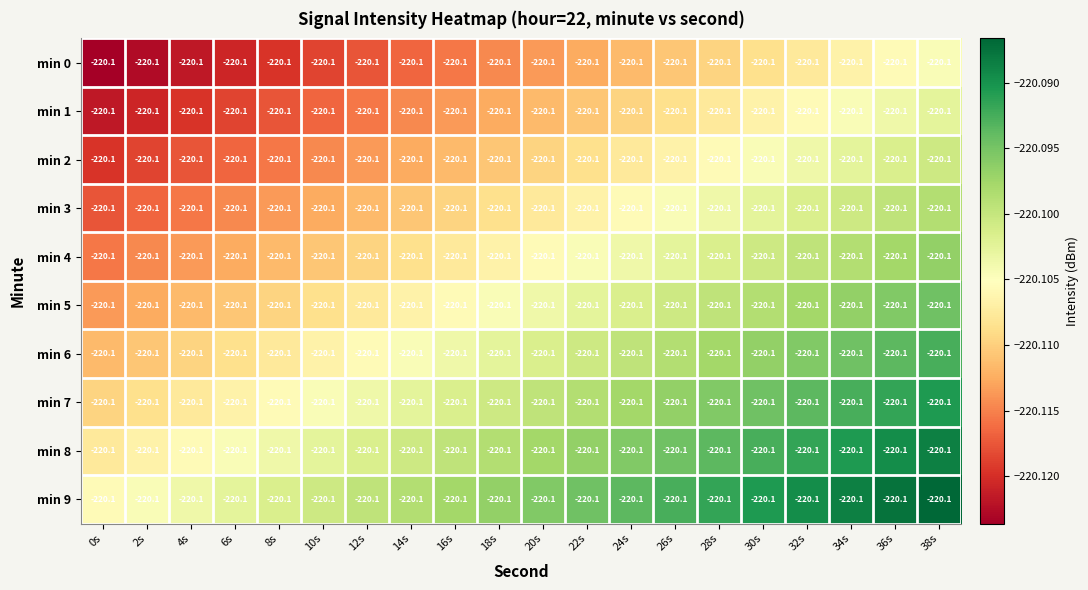

Between 24s and 10s, which is larger?

24s